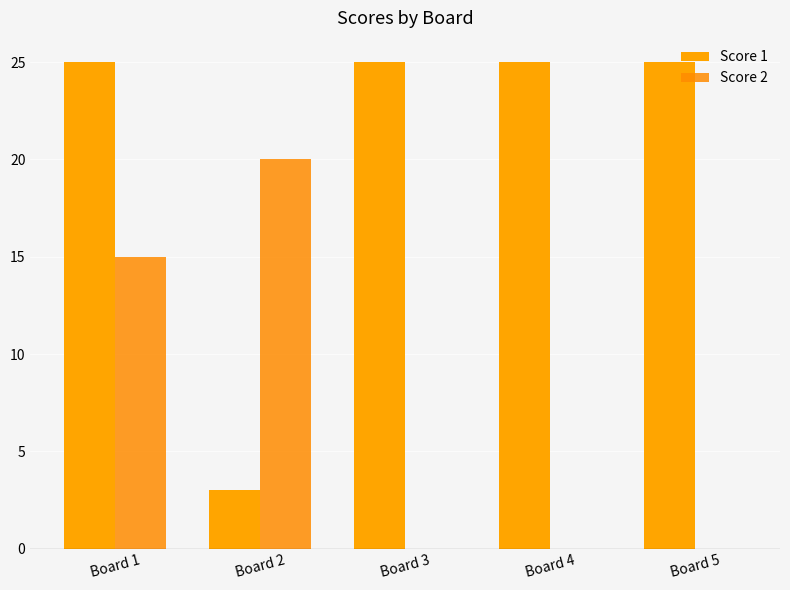

What is the difference between the Score 2 values at Board 4 and Board 2?

20